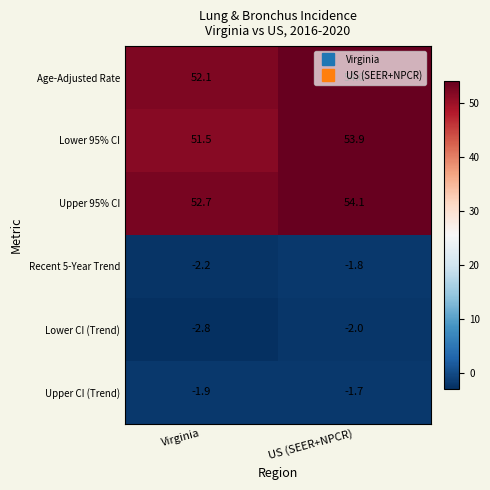

What is the total value across all series at US (SEER+NPCR)?

156.5